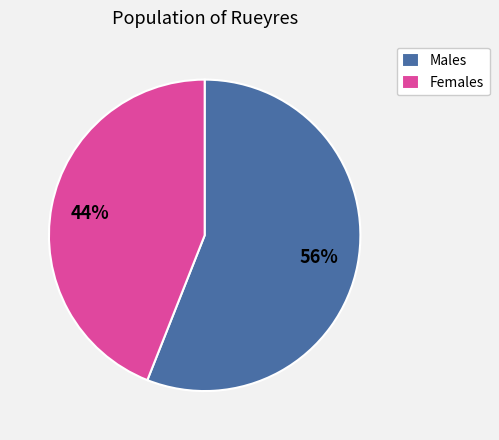

Combined, do Females and Males account for over 50%?

Yes